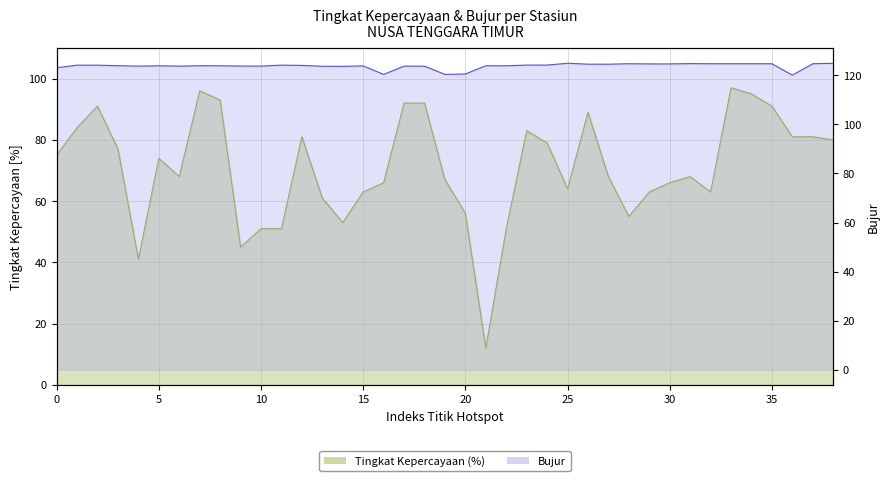

What is the difference between the second highest and minimum values in the Tingkat Kepercayaan(%) series?

84.0